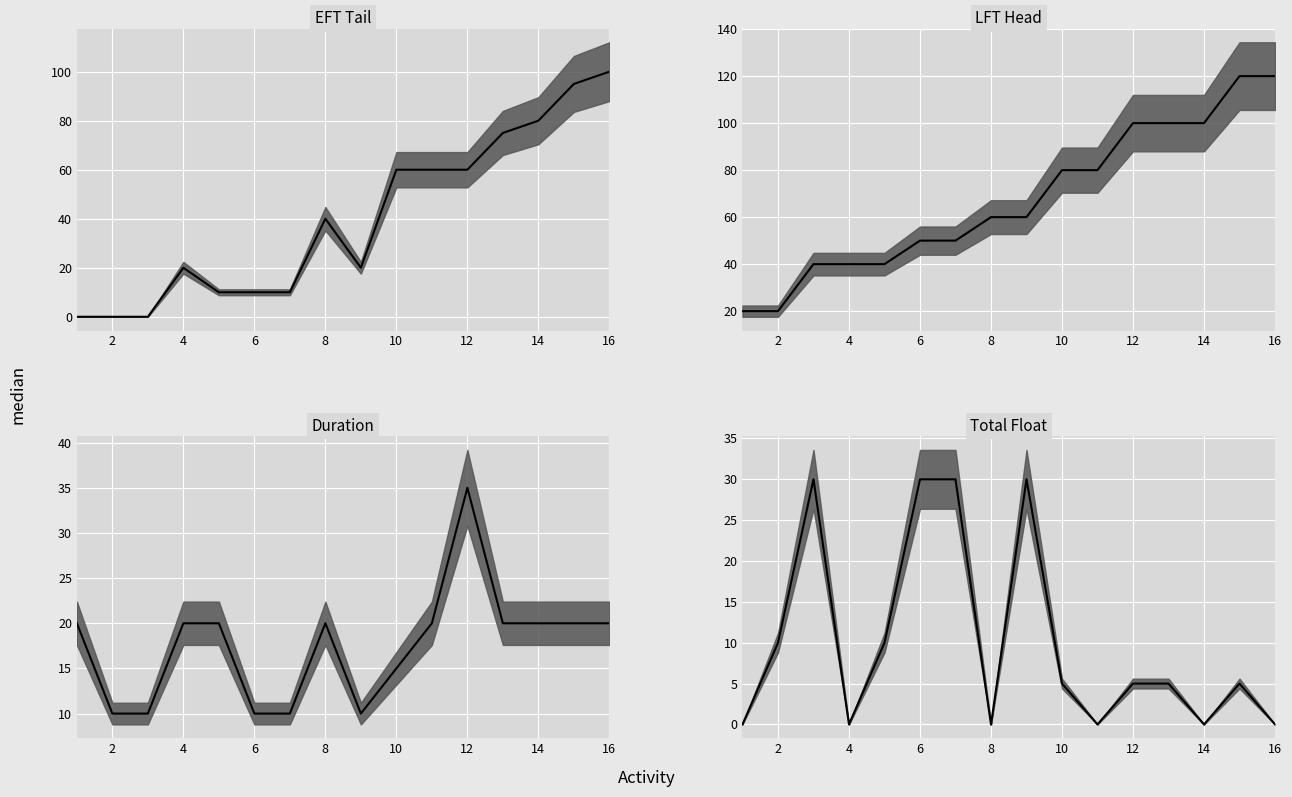

List the series in order of their peak value, highest first.

LFT Head median, EFT Tail median, Duration median, Total Float median